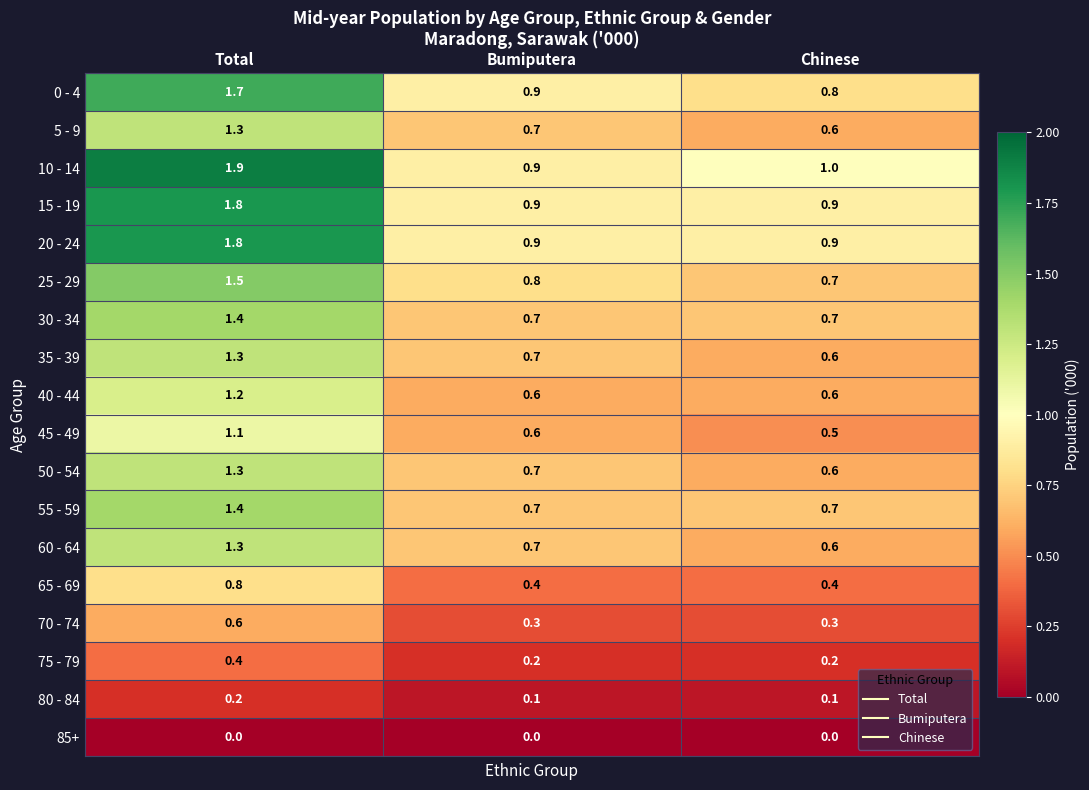

At which category is the sum across all series the highest?

Total